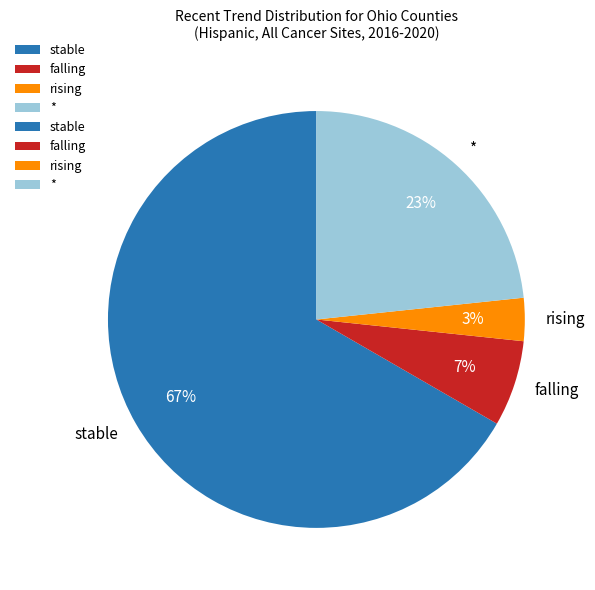

What percentage is the * slice, to the nearest percent?

23%